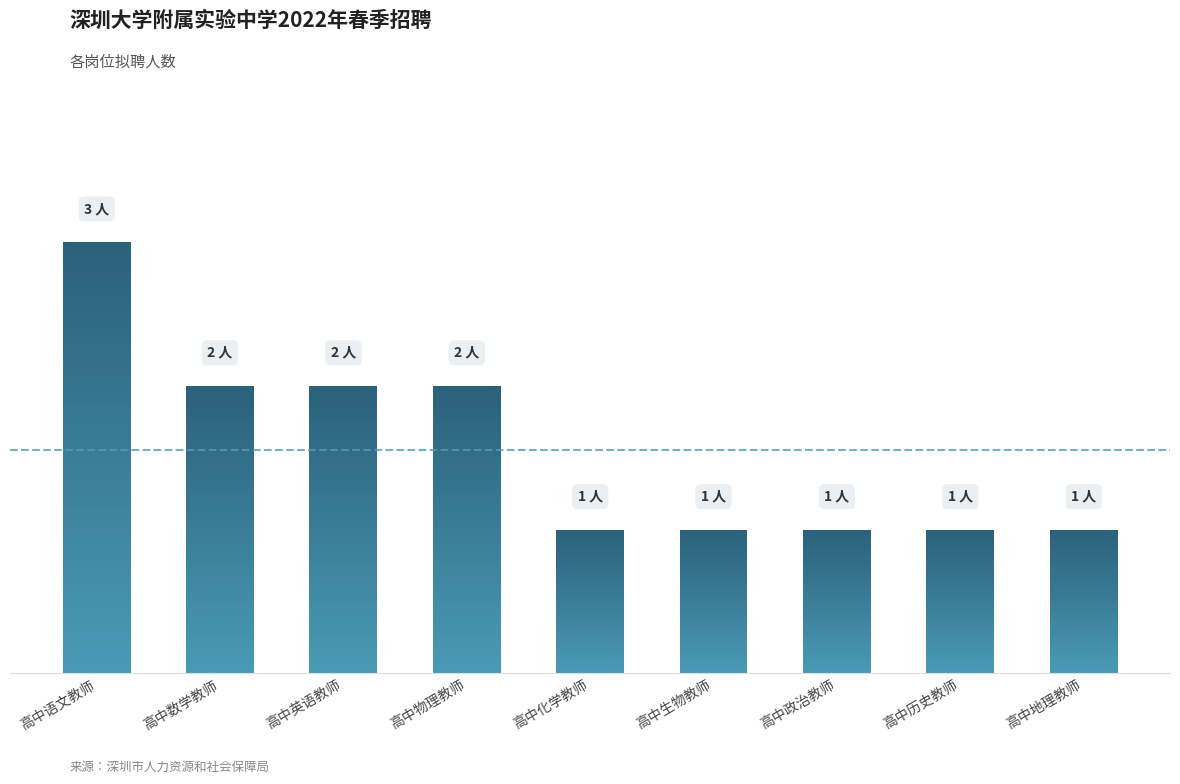

What is the sum of the values at 高中历史教师 and 高中地理教师?

2